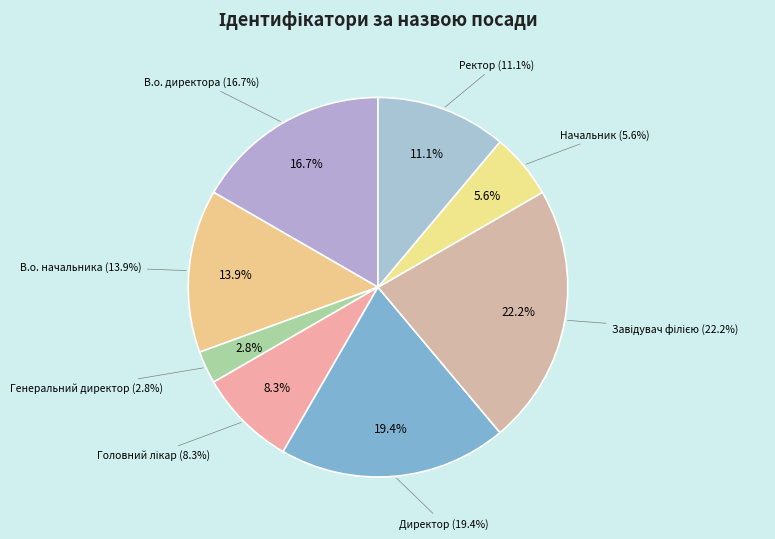

How many segments does this pie chart have?

8